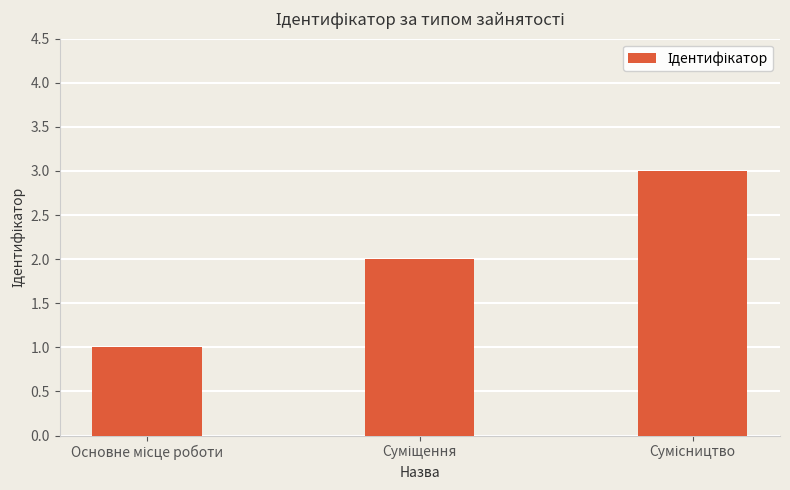

What is the greatest value displayed?

3